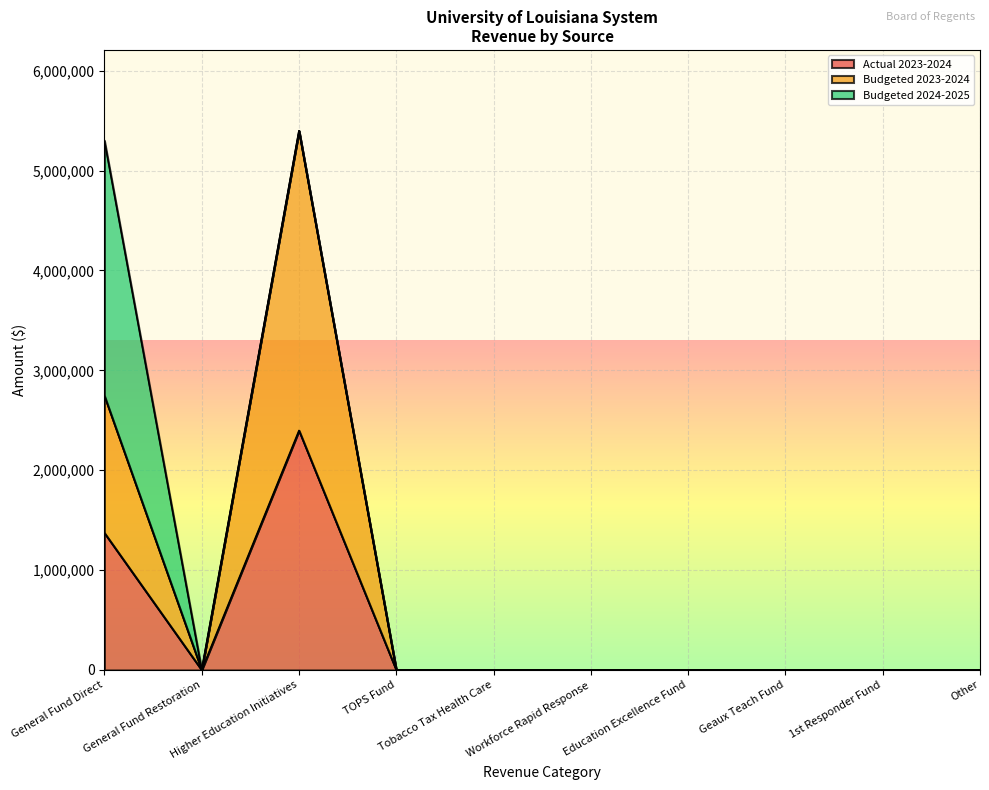

Which series has the widest spread of values?

Budgeted 2023-2024